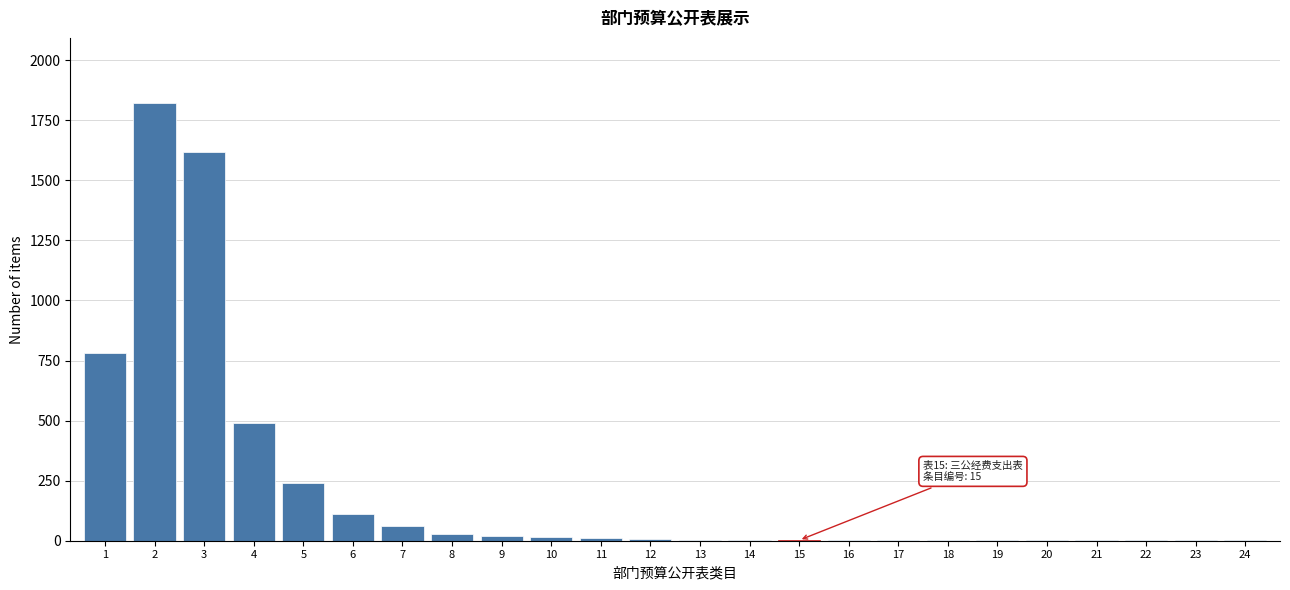

What is the change in value from 3 to 4?

-1130